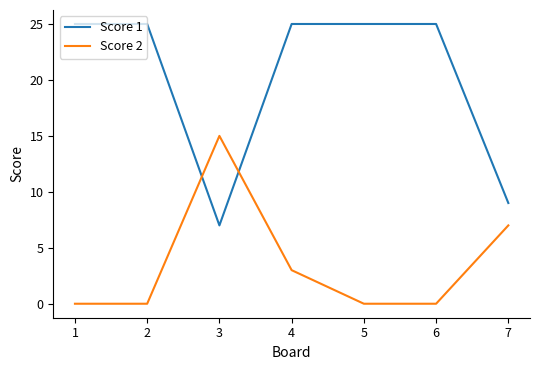

Between which two adjacent categories do Score 1 and Score 2 first intersect?

2 and 3